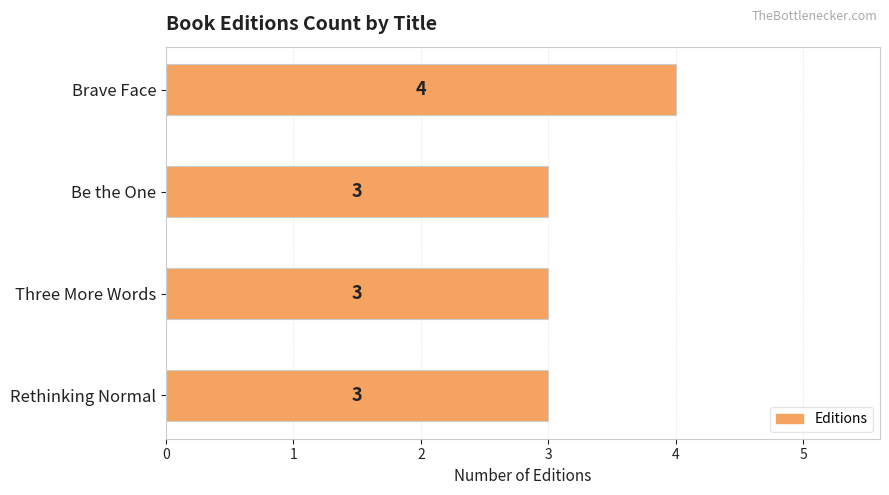

How many data points does each series have?

4